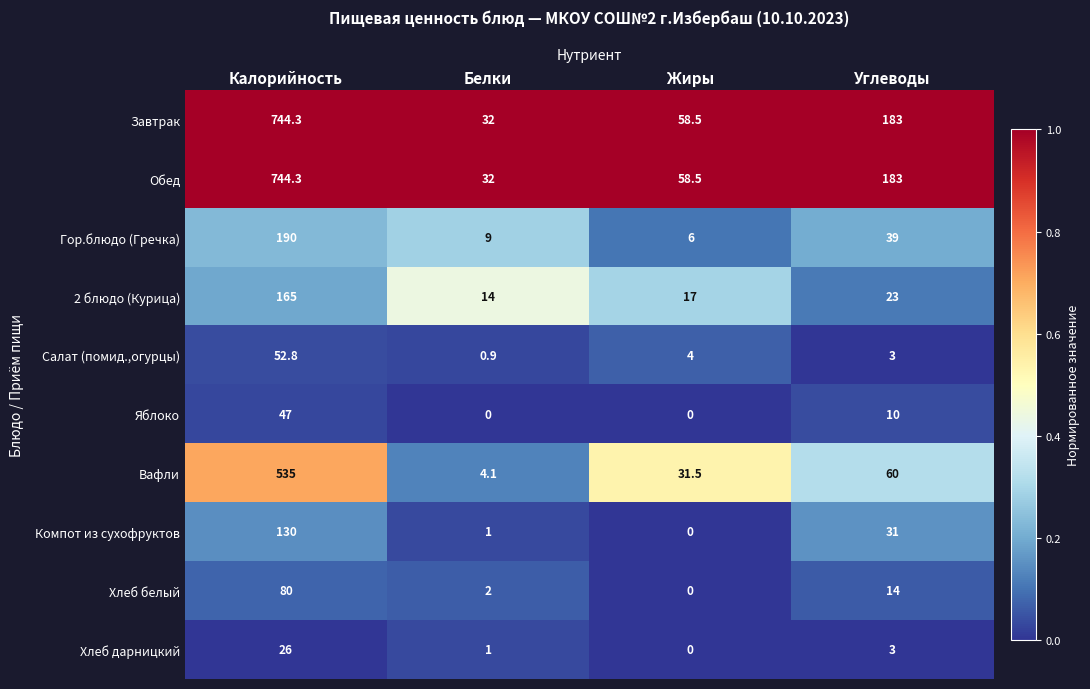

At which category is the sum across all series the highest?

Калорийность